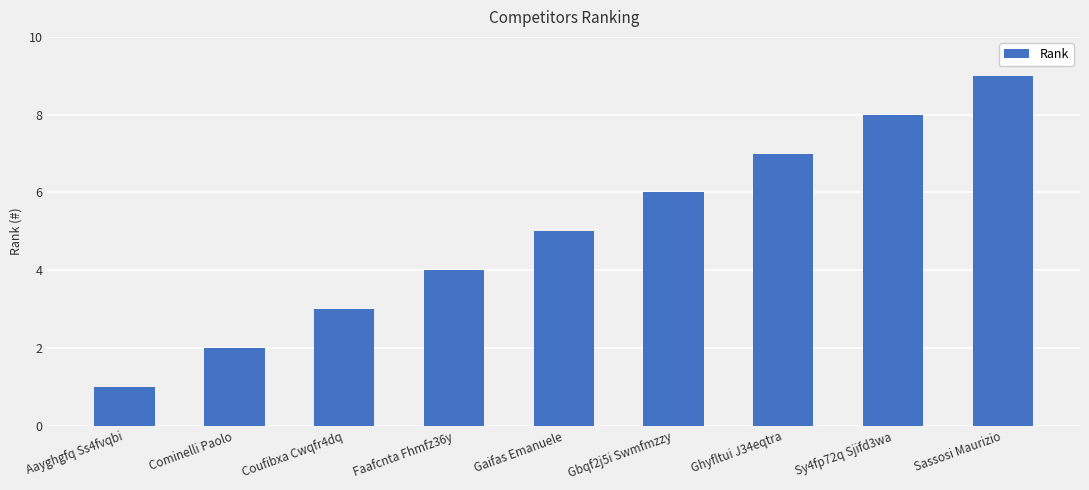

Reading left to right, list all the values displayed in this chart.

Aayghgfq Ss4fvqbi=1	Cominelli Paolo=2	Coufibxa Cwqfr4dq=3	Faafcnta Fhmfz36y=4	Gaifas Emanuele=5	Gbqf2j5i Swmfmzzy=6	Ghyfltui J34eqtra=7	Sy4fp72q Sjifd3wa=8	Sassosi Maurizio=9